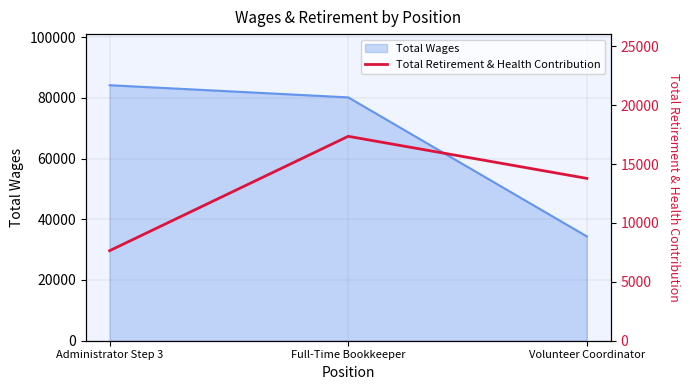

List the labels in order of Total Wages value, smallest first.

Volunteer Coordinator, Full-Time Bookkeeper, Administrator Step 3